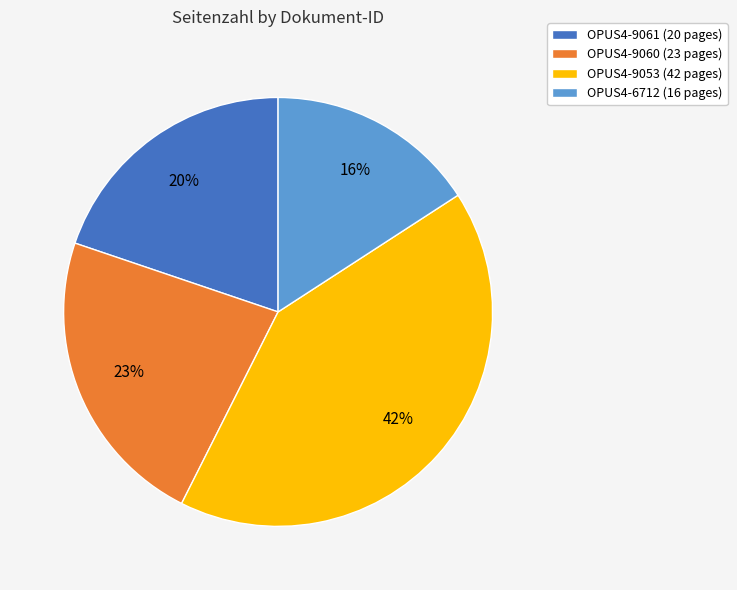

To the nearest percent, what portion does OPUS4-6712 represent?

16%